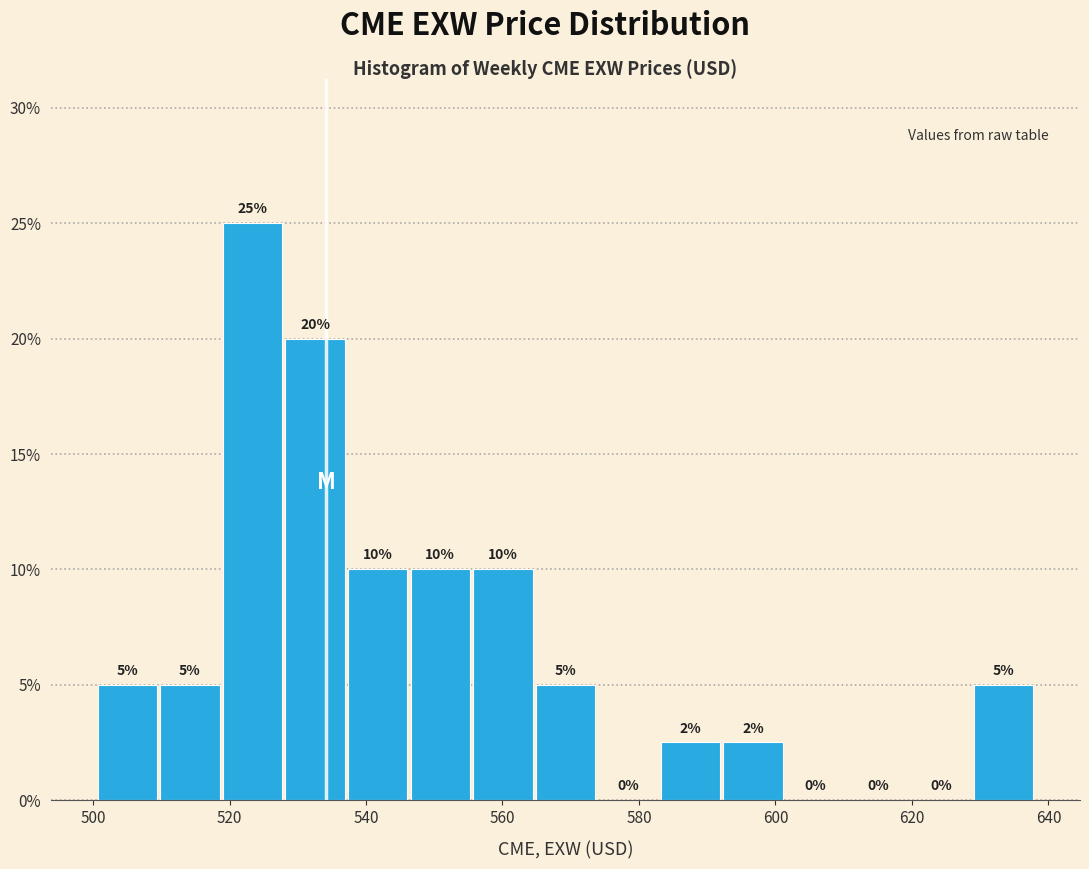

Which range on the x-axis has the tallest bar?

518 to 528